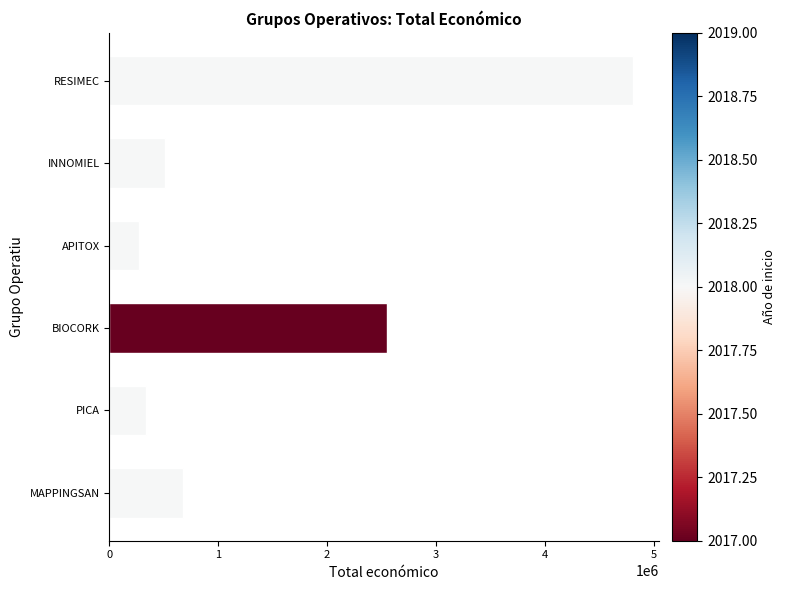

Which has a higher value, INNOMIEL or BIOCORK?

BIOCORK